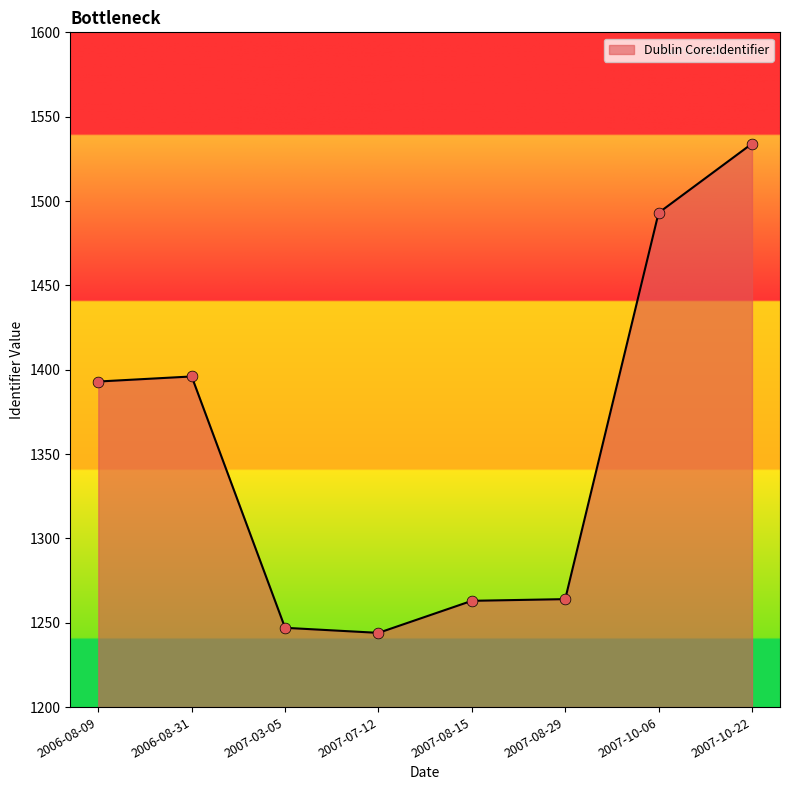

What is the change in value from 2007-10-06 to 2007-10-22?

+41